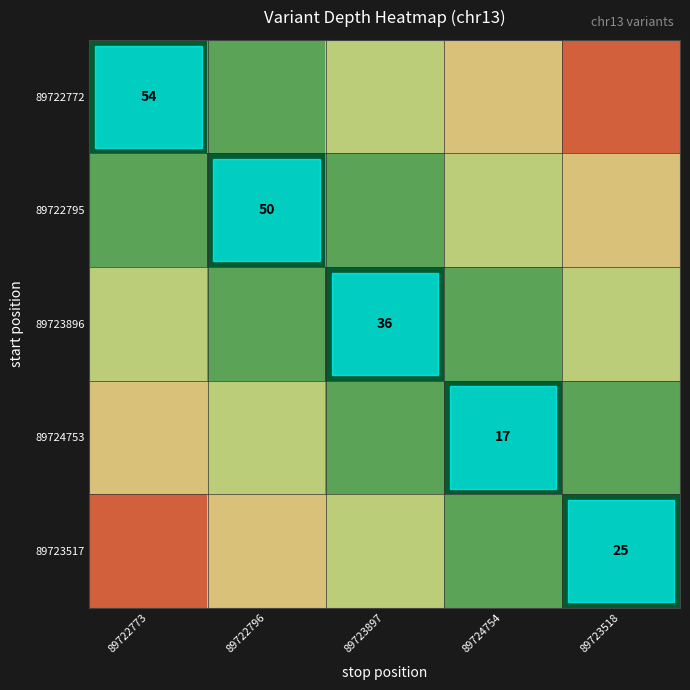

Is the value of 89723517 at 89723518 greater than the value of 89723896 at 89723897?

No